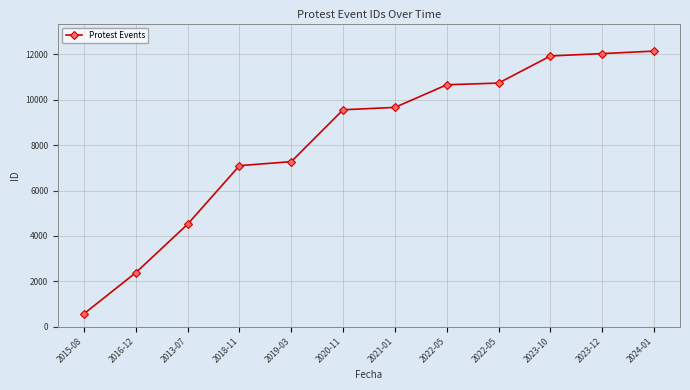

How many lines are shown in the chart?

1